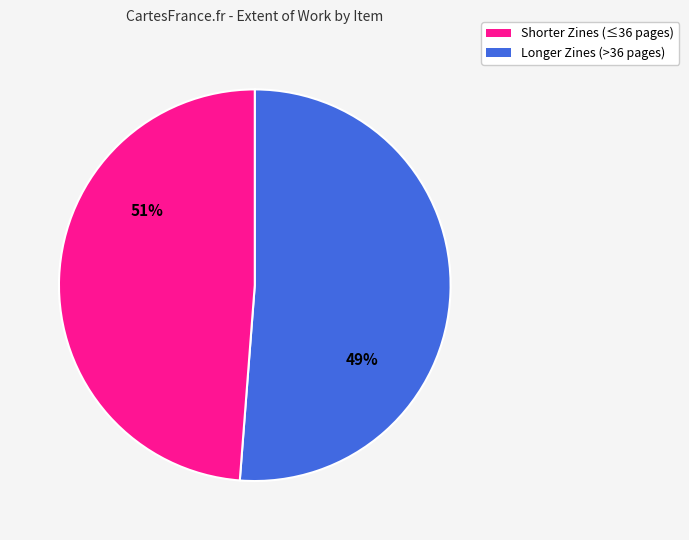

True or false: 3882 accounts for 29% of the total.

False